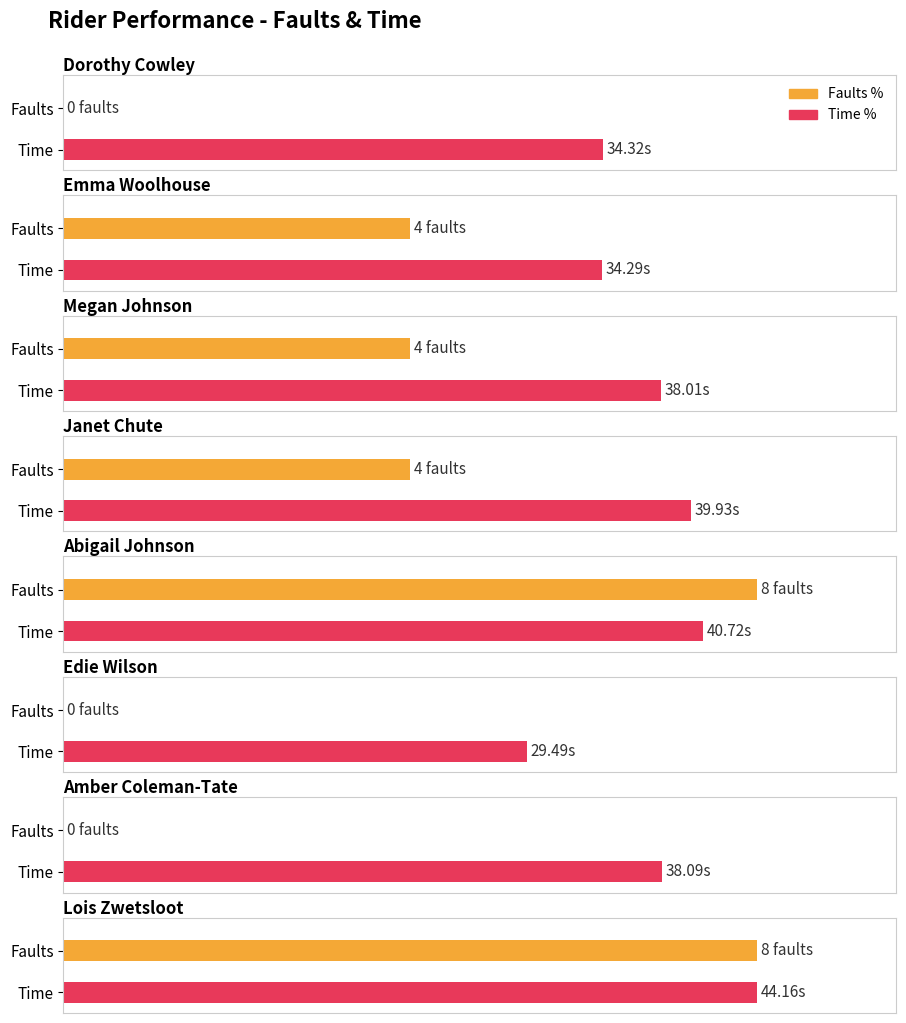

Does the chart contain any negative values?

No